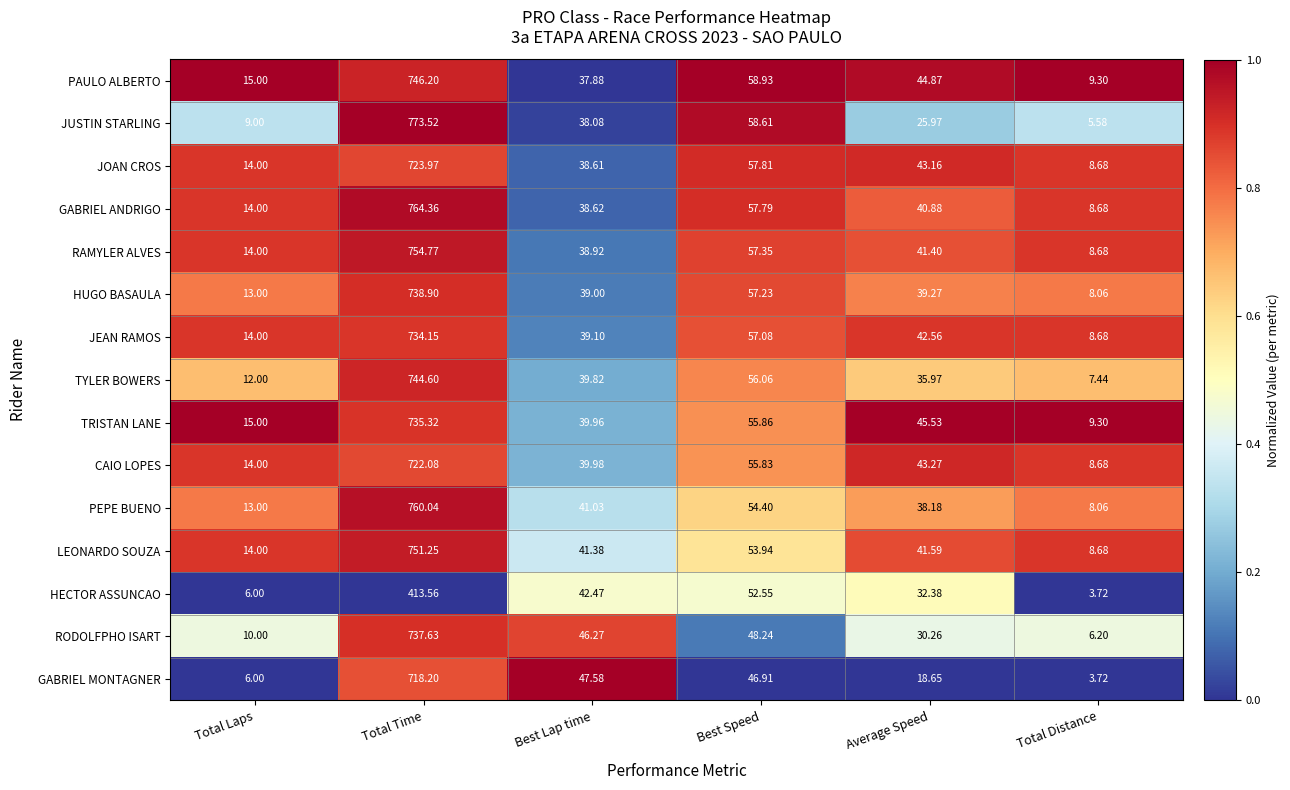

What is the spread (max minus min) of values at Average Speed?

26.9